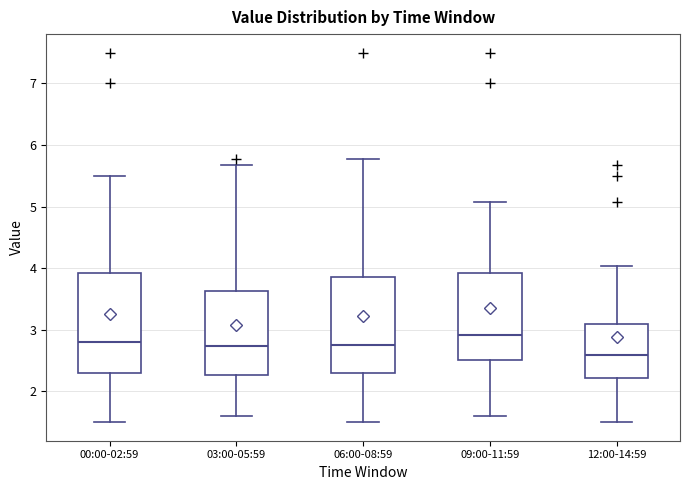

Reading left to right, transcribe this box plot: for each box, give where its median line is, the range the box spans, and where its two whiskers end, as read against the y-axis. The values are not printed on the chart, so give them approximately, as read against the axis.

00:00-02:59: median 2.8, box 2.3 to 3.9, whiskers 1.5 to 5.5
03:00-05:59: median 2.7, box 2.3 to 3.6, whiskers 1.6 to 5.7
06:00-08:59: median 2.8, box 2.3 to 3.9, whiskers 1.5 to 5.8
09:00-11:59: median 2.9, box 2.5 to 3.9, whiskers 1.6 to 5.1
12:00-14:59: median 2.6, box 2.2 to 3.1, whiskers 1.5 to 4.0